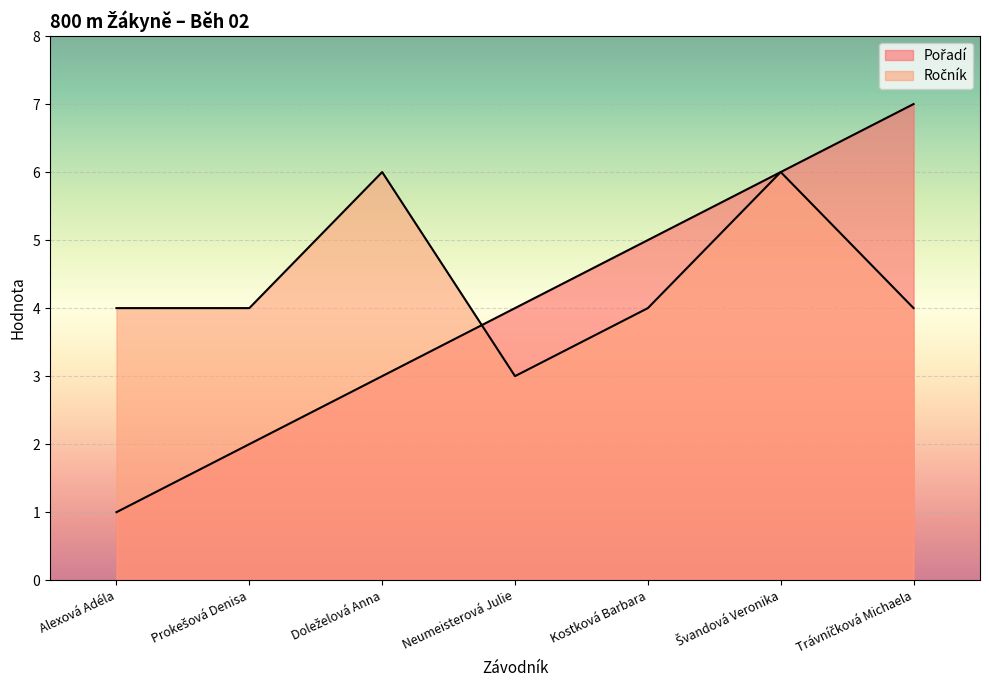

How many times do Pořadí and Ročník cross each other?

1